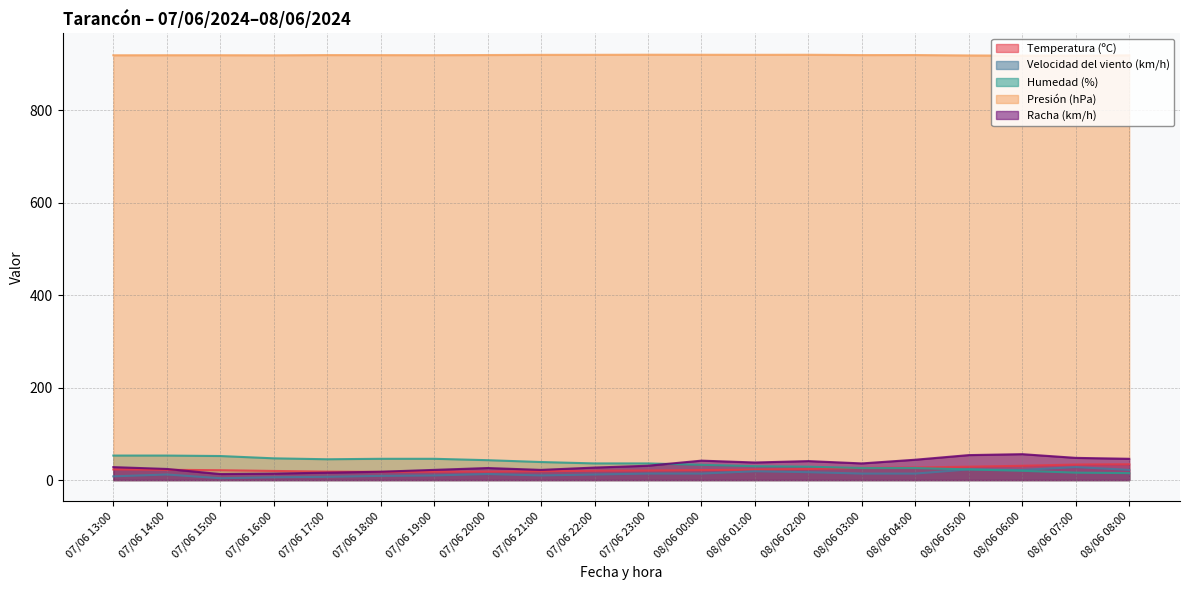

What is the greatest value displayed?

920.7